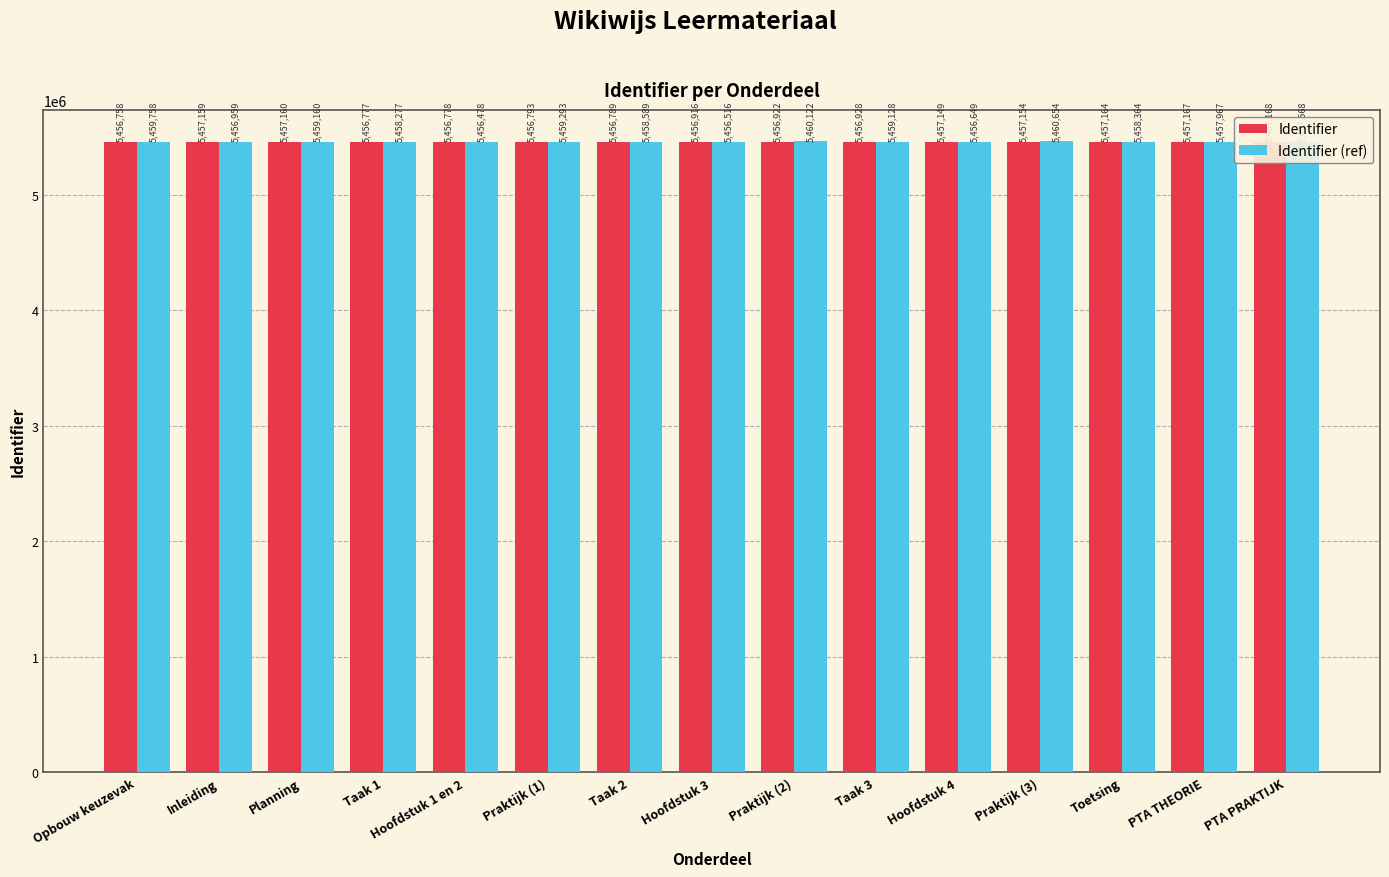

What is the sum of the Identifier values at Taak 1 and Inleiding?

10913936